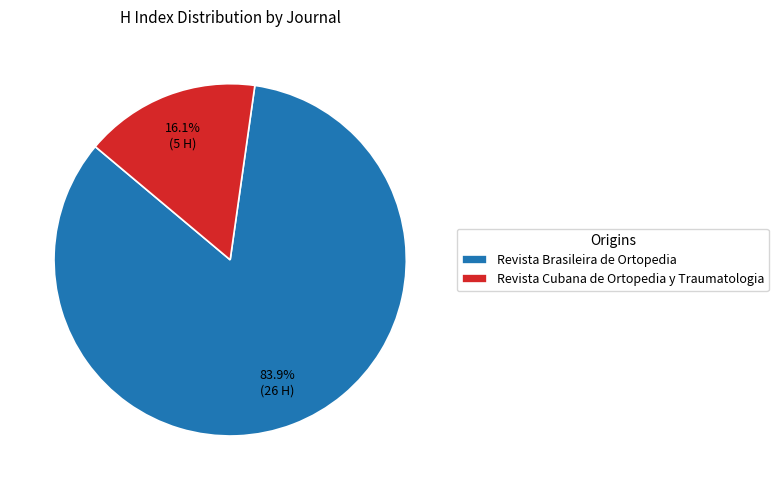

Does Revista Brasileira de Ortopedia account for over 50% of the chart?

Yes